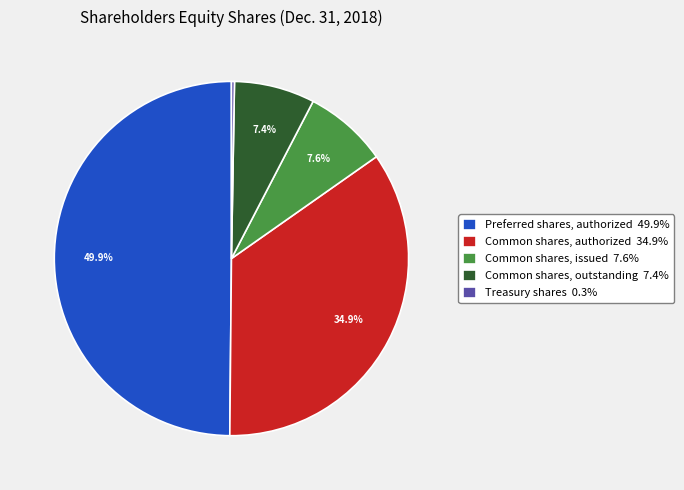

How much of the chart is everything except Common shares, authorized 34.9%?

65.1%